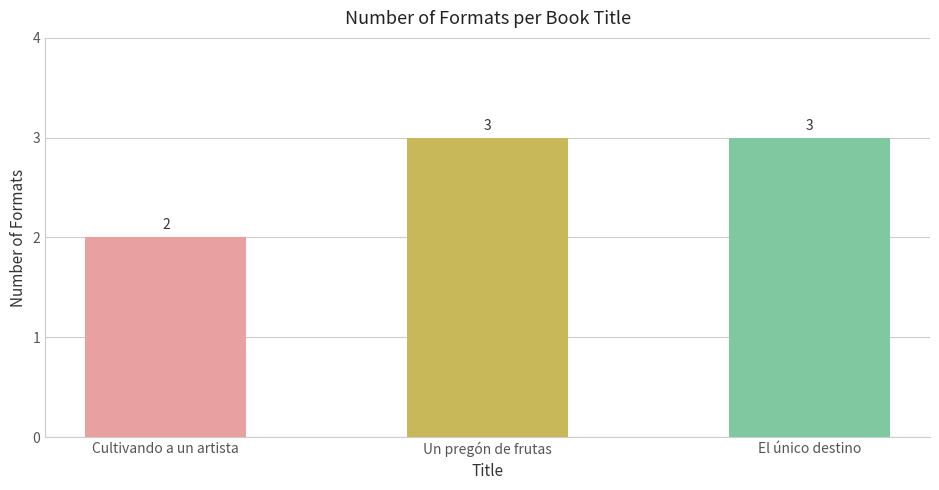

What is the average value?

3